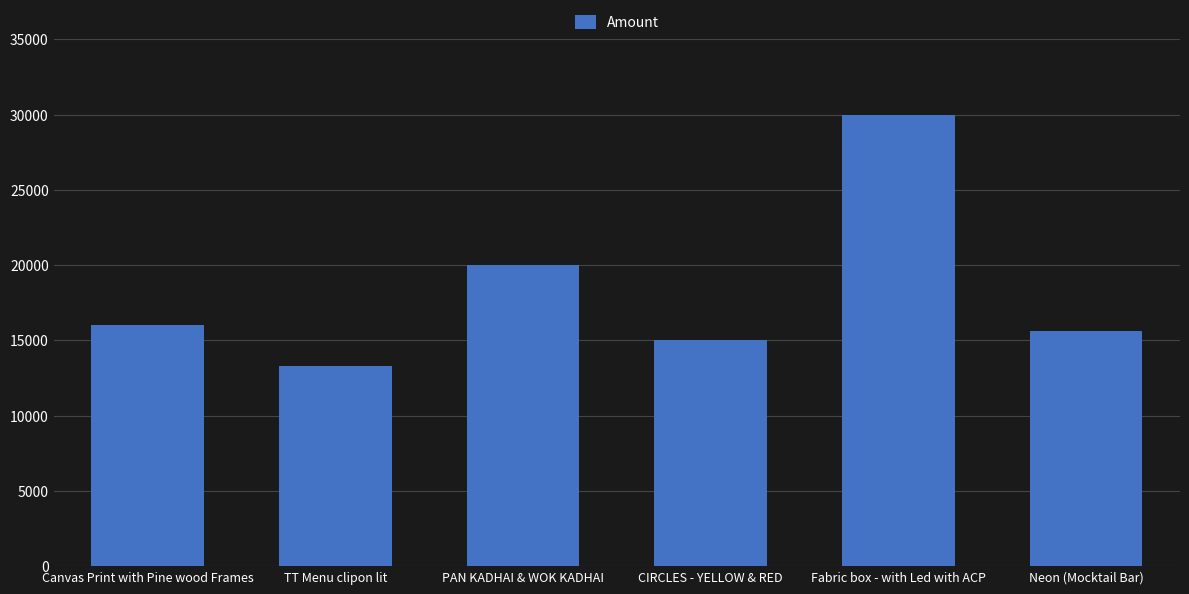

How many distinct data groups are displayed?

1